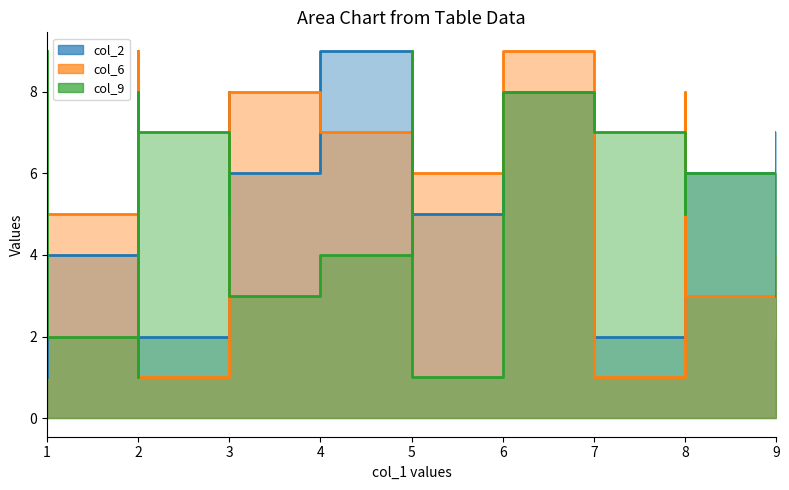

What is the highest value of the col_9 series?

9